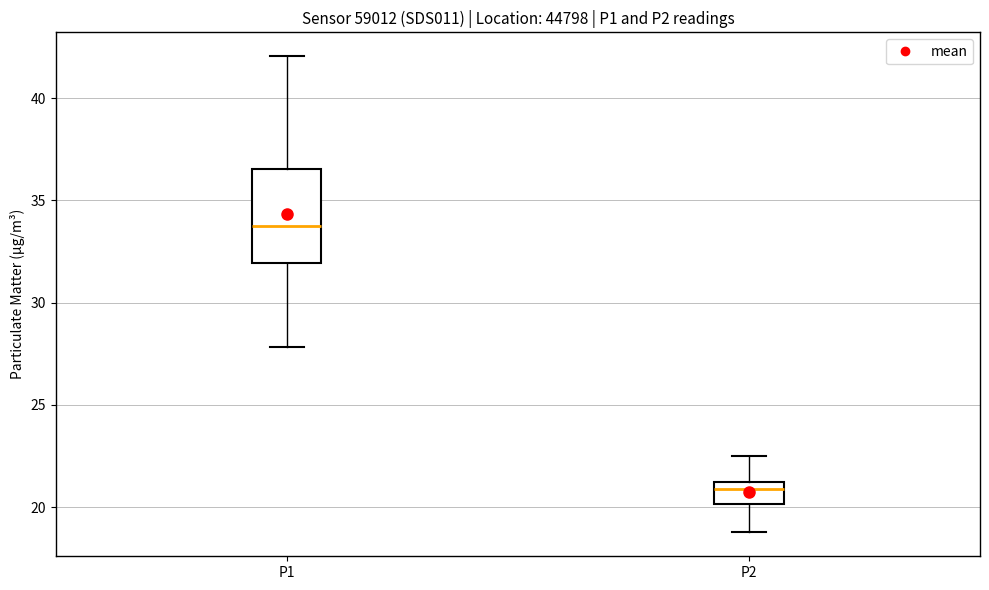

Where does the upper whisker of the box for P1 end on the y-axis? The values are not printed on the chart, so give them approximately, as read against the axis.

42.0